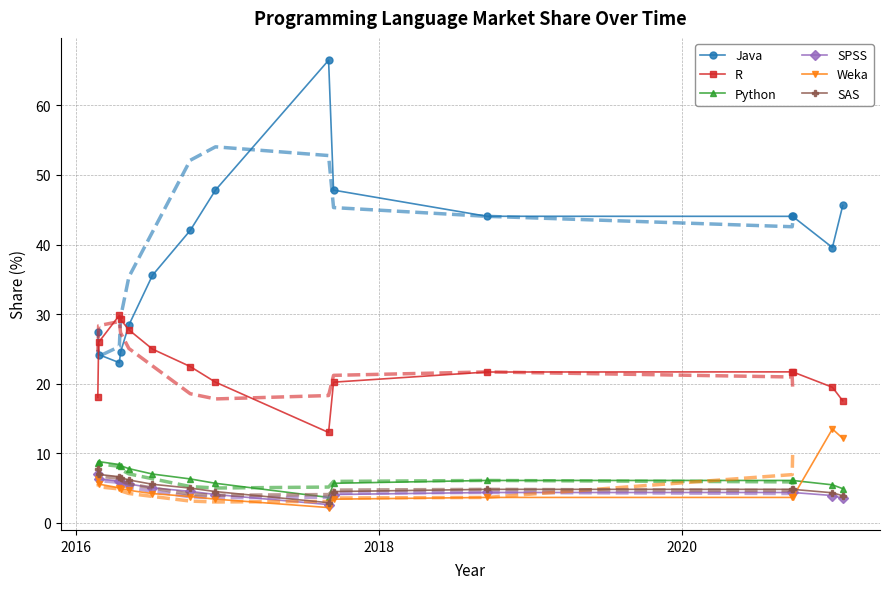

What is the value of the Python point at the 12th from the left?

6.1